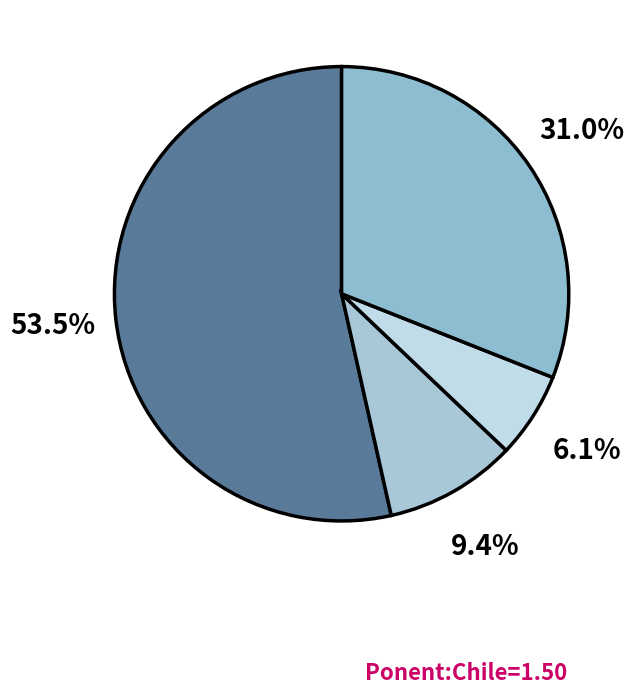

Count the number of slices in the pie.

4